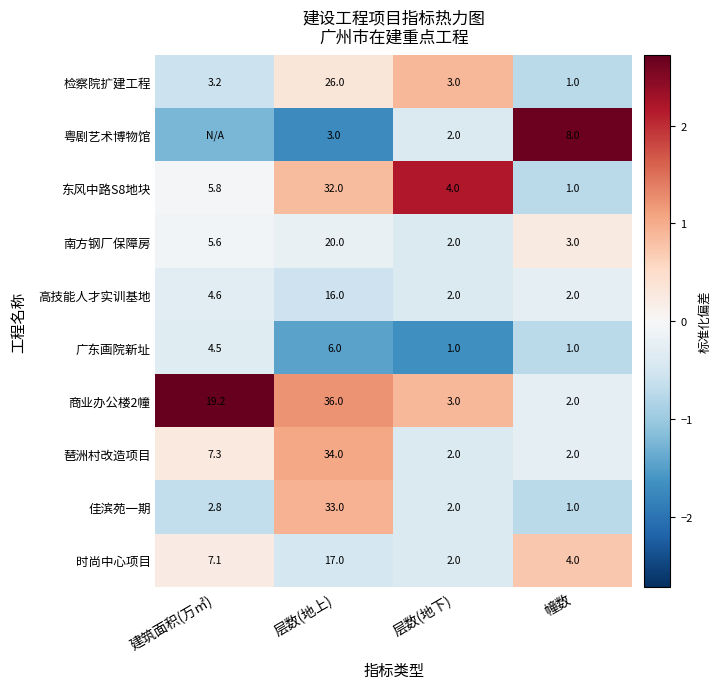

How many values in the 高技能人才实训基地 series are below 4?

2